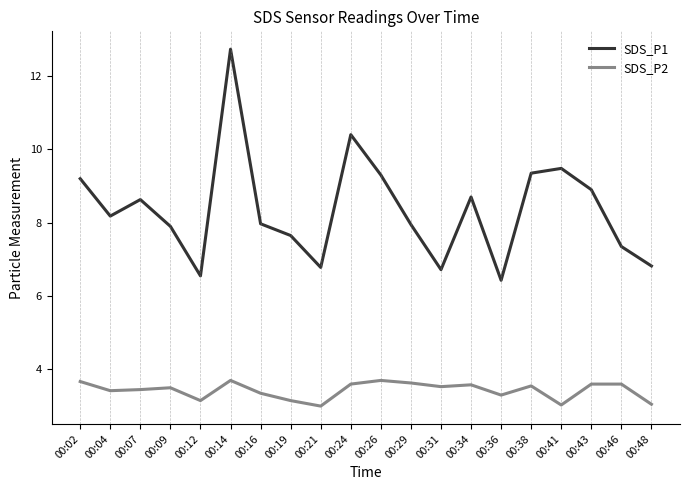

At 00:21, list the series in order from smallest to largest.

SDS_P2, SDS_P1